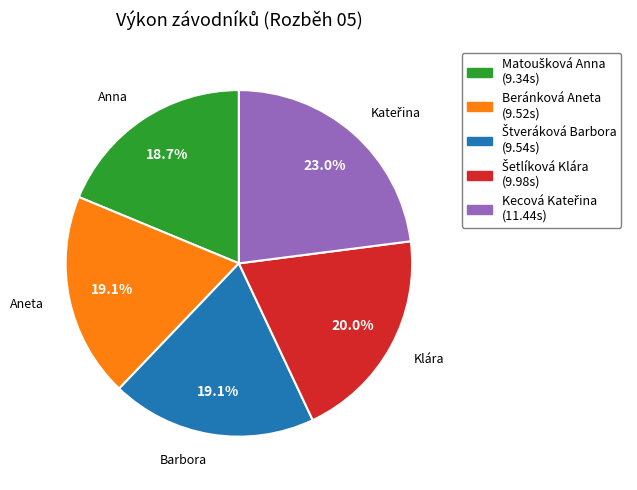

Is there a majority slice in this chart?

No